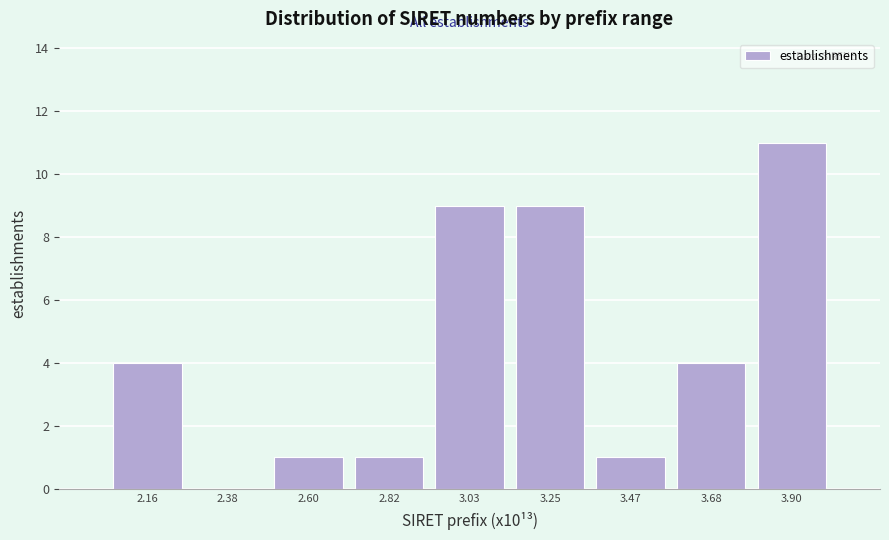

Reading left to right, what are all the values shown in this chart?

2.16=4	2.38=0	2.60=1	2.82=1	3.03=9	3.25=9	3.47=1	3.68=4	3.90=11